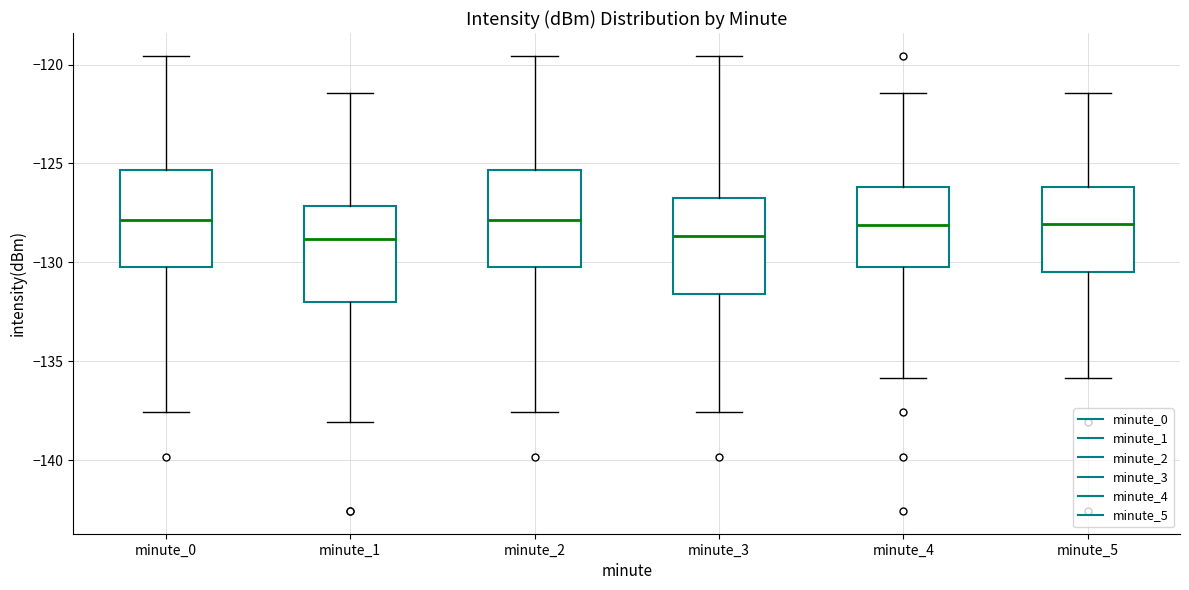

Reading left to right, transcribe this box plot: for each box, give where its median line is, the range the box spans, and where its two whiskers end, as read against the y-axis. The values are not printed on the chart, so give them approximately, as read against the axis.

minute_0: median -128.0, box -130.0 to -125.5, whiskers -137.5 to -119.5
minute_1: median -129.0, box -132.0 to -127.0, whiskers -138.0 to -121.5
minute_2: median -128.0, box -130.0 to -125.5, whiskers -137.5 to -119.5
minute_3: median -128.5, box -131.5 to -126.5, whiskers -137.5 to -119.5
minute_4: median -128.0, box -130.5 to -126.0, whiskers -136.0 to -121.5
minute_5: median -128.0, box -130.5 to -126.0, whiskers -136.0 to -121.5